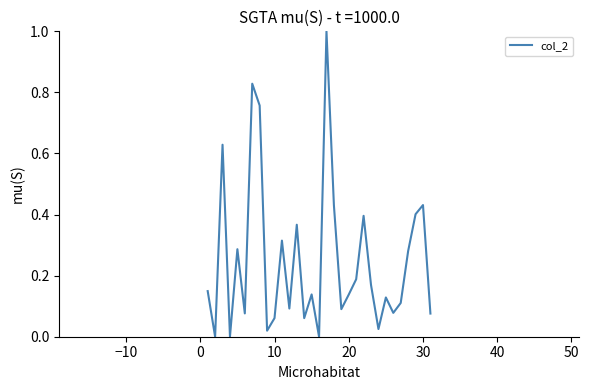

What is the greatest value displayed?

1.0